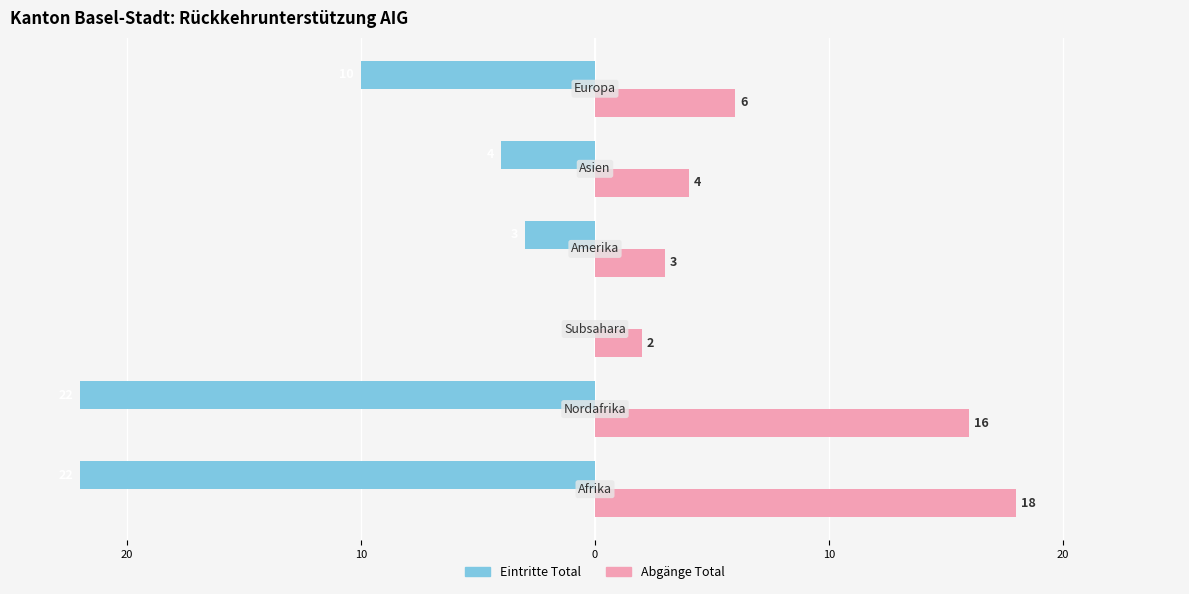

What are all the series names shown in the legend?

Eintritte Total, Abgänge Total